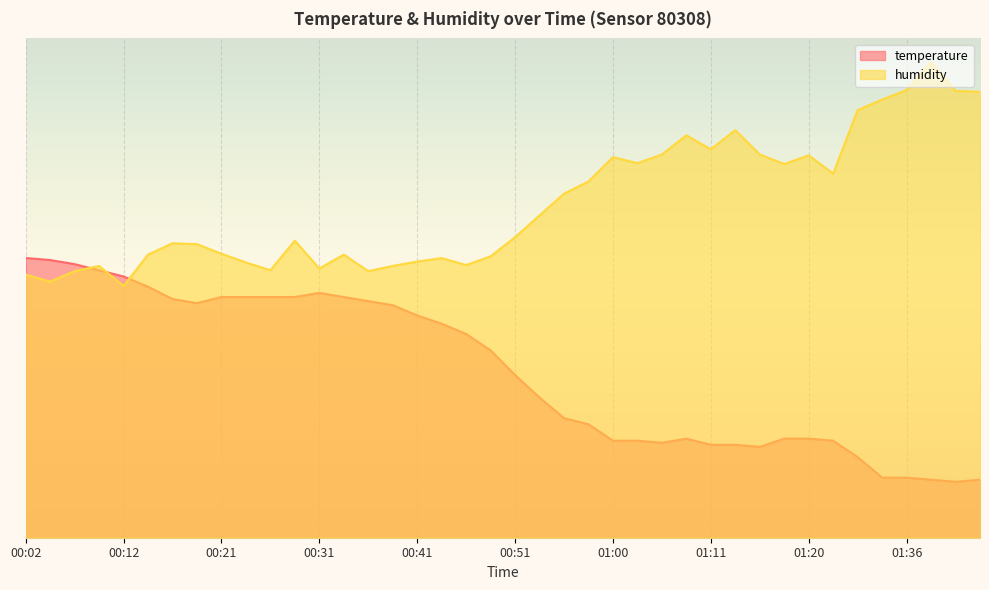

Count the number of data series in this chart.

2